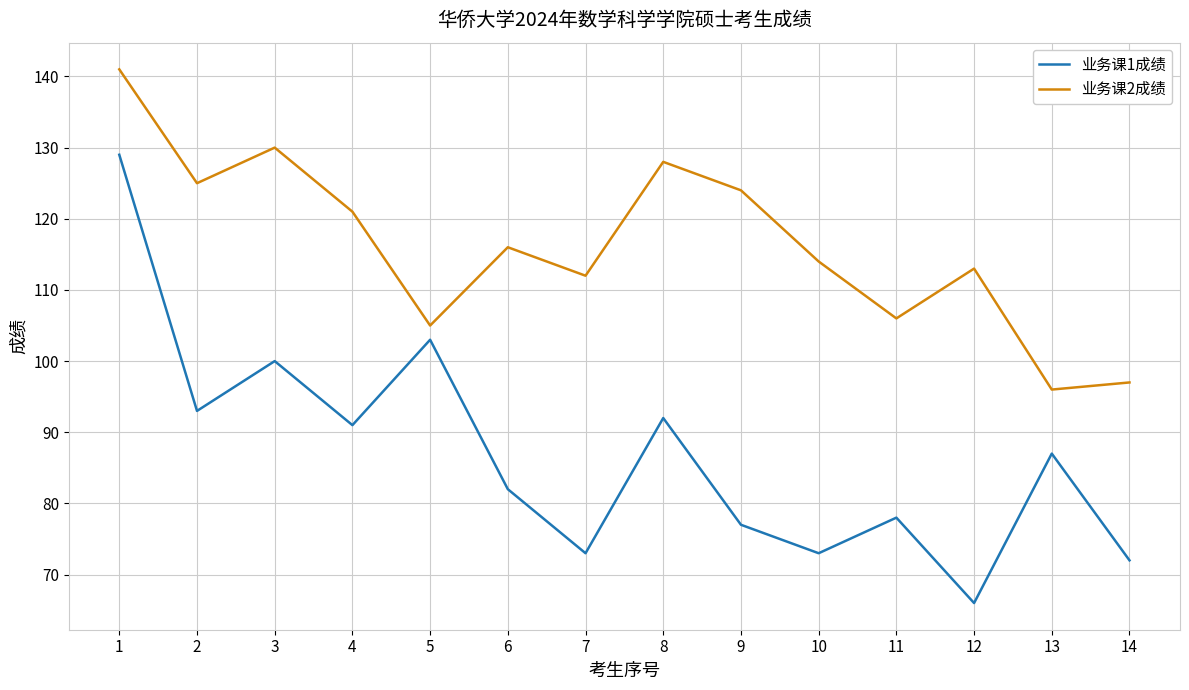

Where is the first local maximum for 业务课2成绩?

3